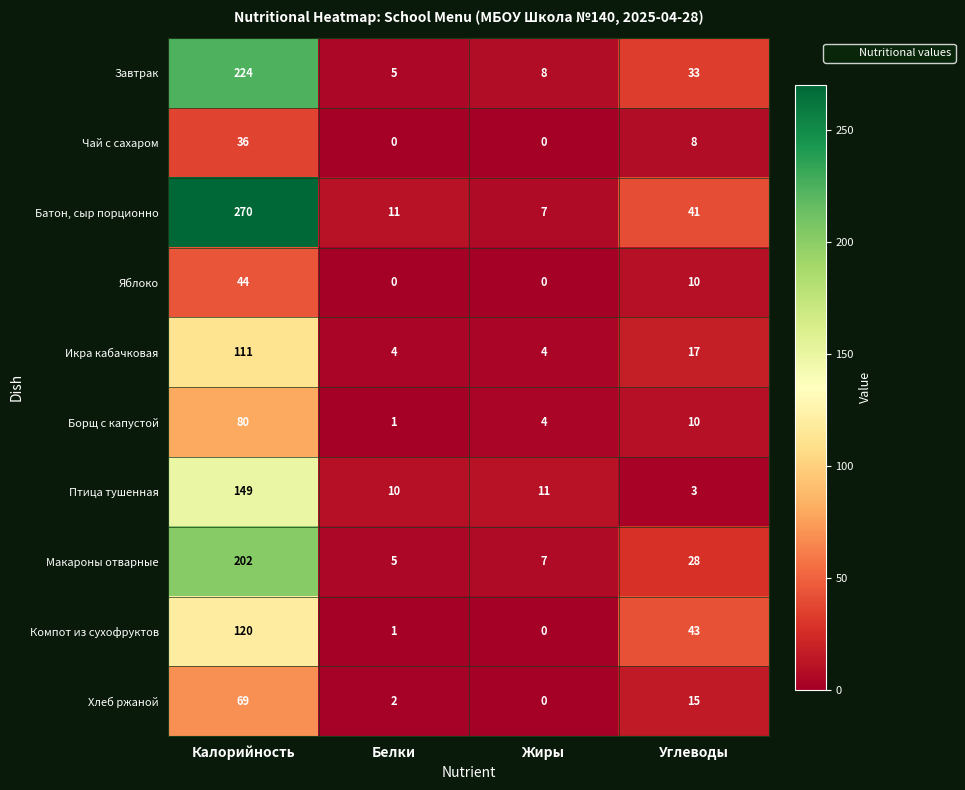

What is the difference between the maximum and minimum values in the Макароны отварные series?

197